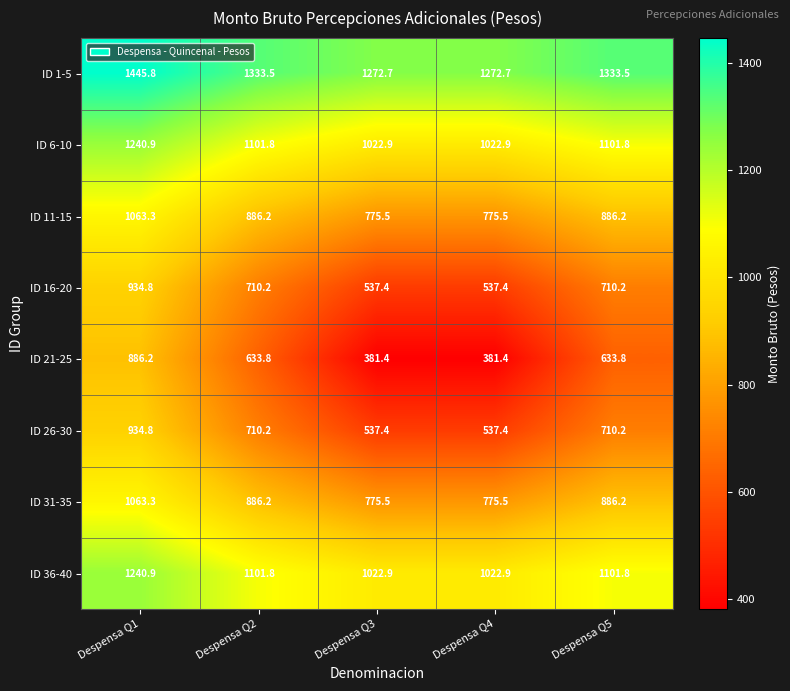

What is the sum of all ID 1-5 values?

6658.2